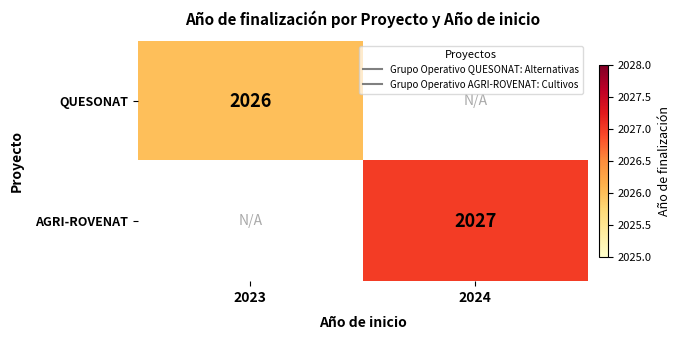

At how many categories does at least one series exceed 2026?

1